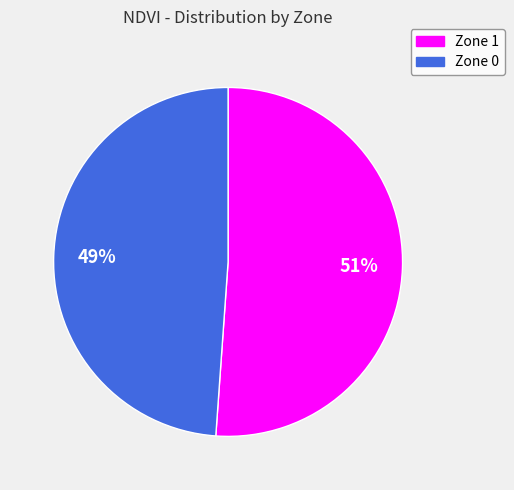

Do Zone 1 and Zone 0 together represent more than half of the pie?

Yes